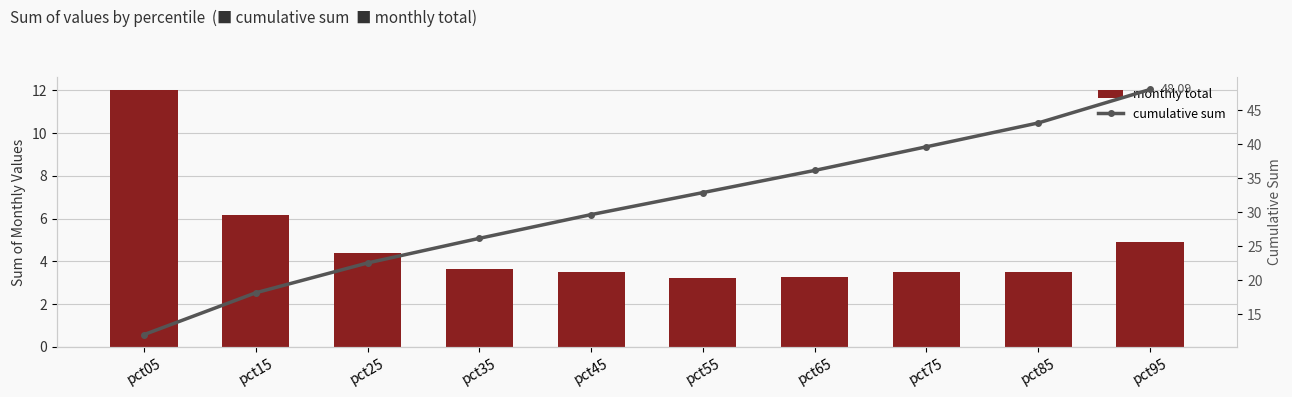

What is the lowest value of the monthly total series?

3.2